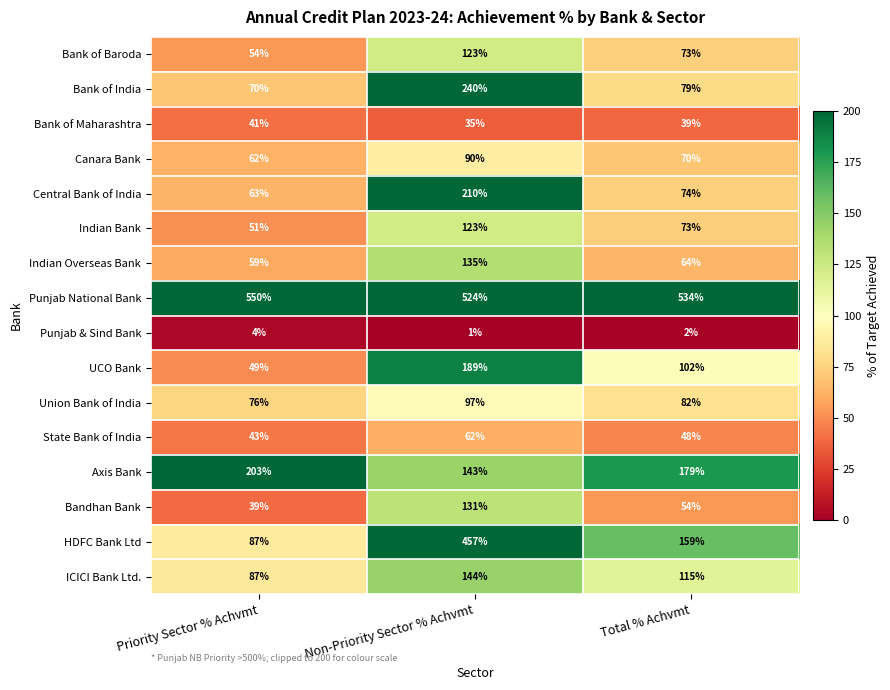

At how many categories does at least one series exceed 65?

3